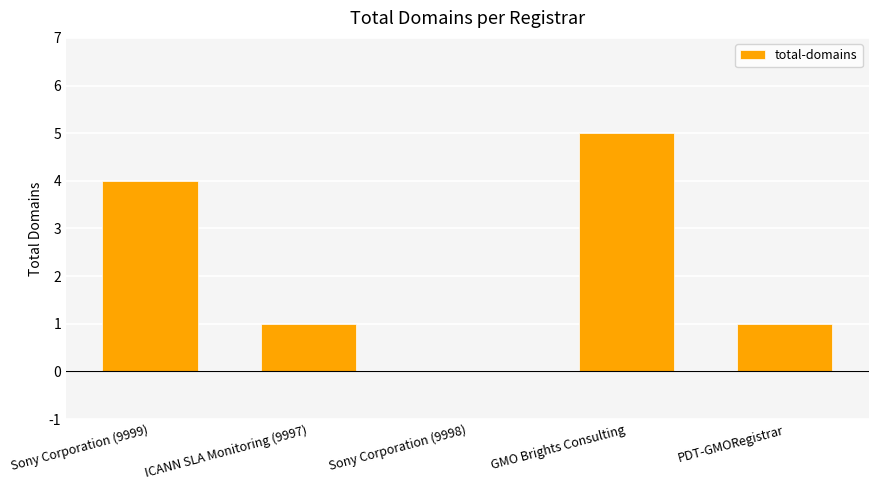

What is the maximum value shown in the chart?

5